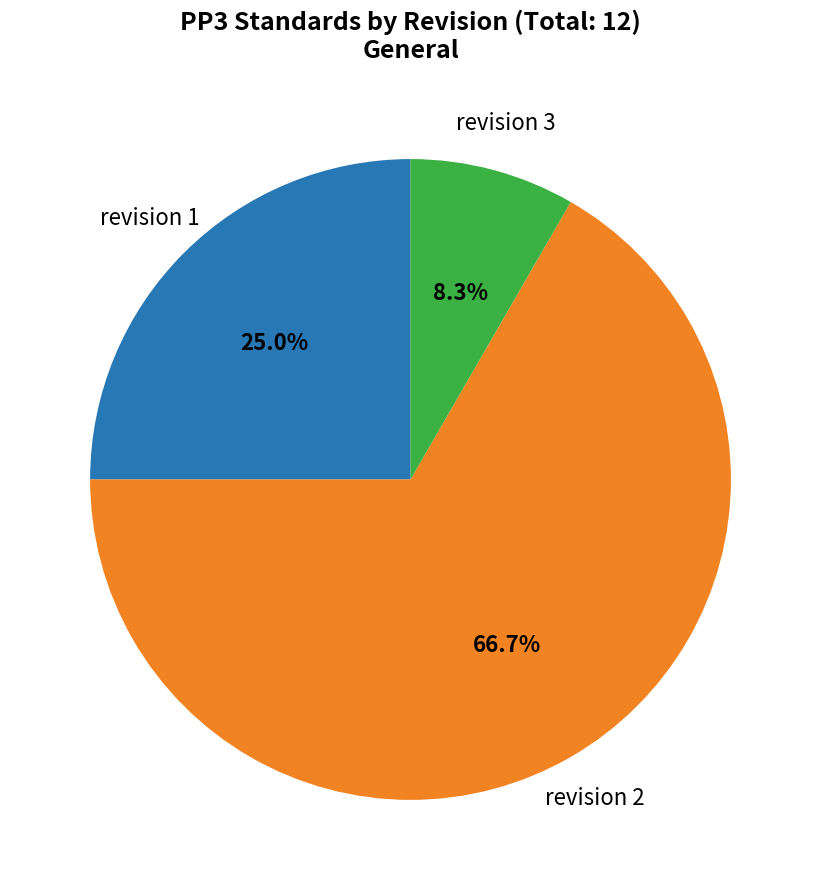

Is there a majority slice in this chart?

Yes